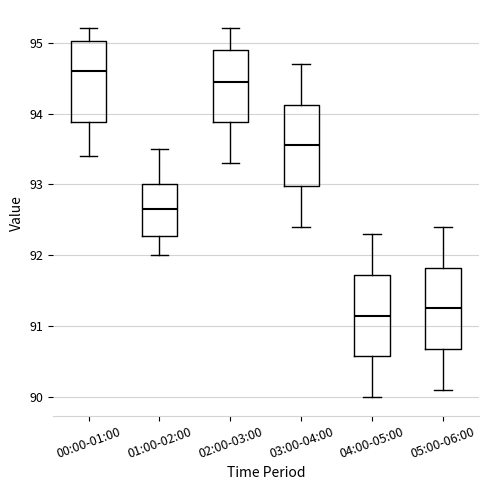

Reading left to right, read every box against the y-axis: the position of its median line, the range the box covers, and the ends of its whiskers. The values are not printed on the chart, so give them approximately, as read against the axis.

00:00-01:00: median 94.6, box 93.9 to 95.0, whiskers 93.4 to 95.2
01:00-02:00: median 92.7, box 92.3 to 93.0, whiskers 92.0 to 93.5
02:00-03:00: median 94.5, box 93.9 to 94.9, whiskers 93.3 to 95.2
03:00-04:00: median 93.6, box 93.0 to 94.1, whiskers 92.4 to 94.7
04:00-05:00: median 91.2, box 90.6 to 91.7, whiskers 90.0 to 92.3
05:00-06:00: median 91.3, box 90.7 to 91.8, whiskers 90.1 to 92.4